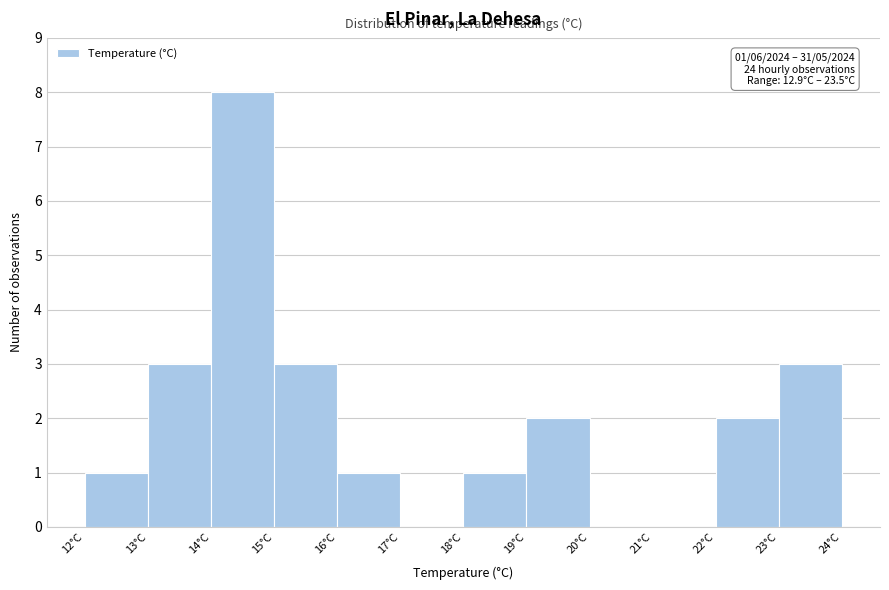

Over which range of the x-axis is the bar tallest?

14 to 15